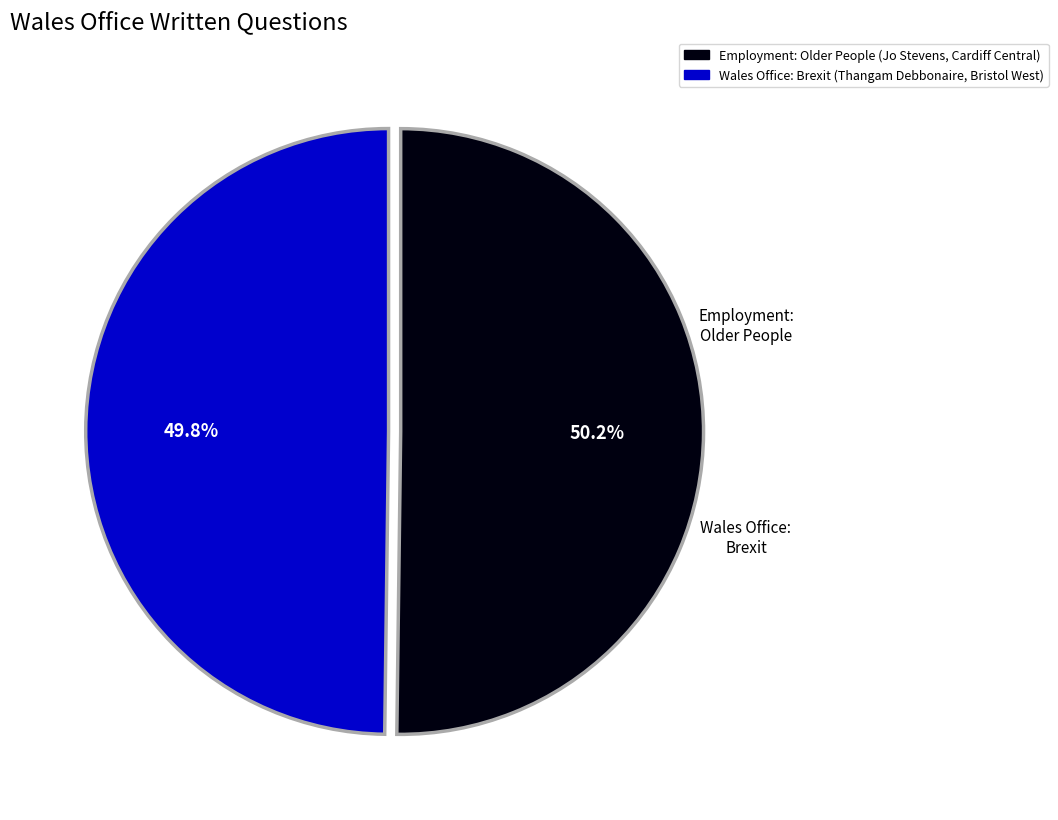

How many slices are in this pie chart?

2